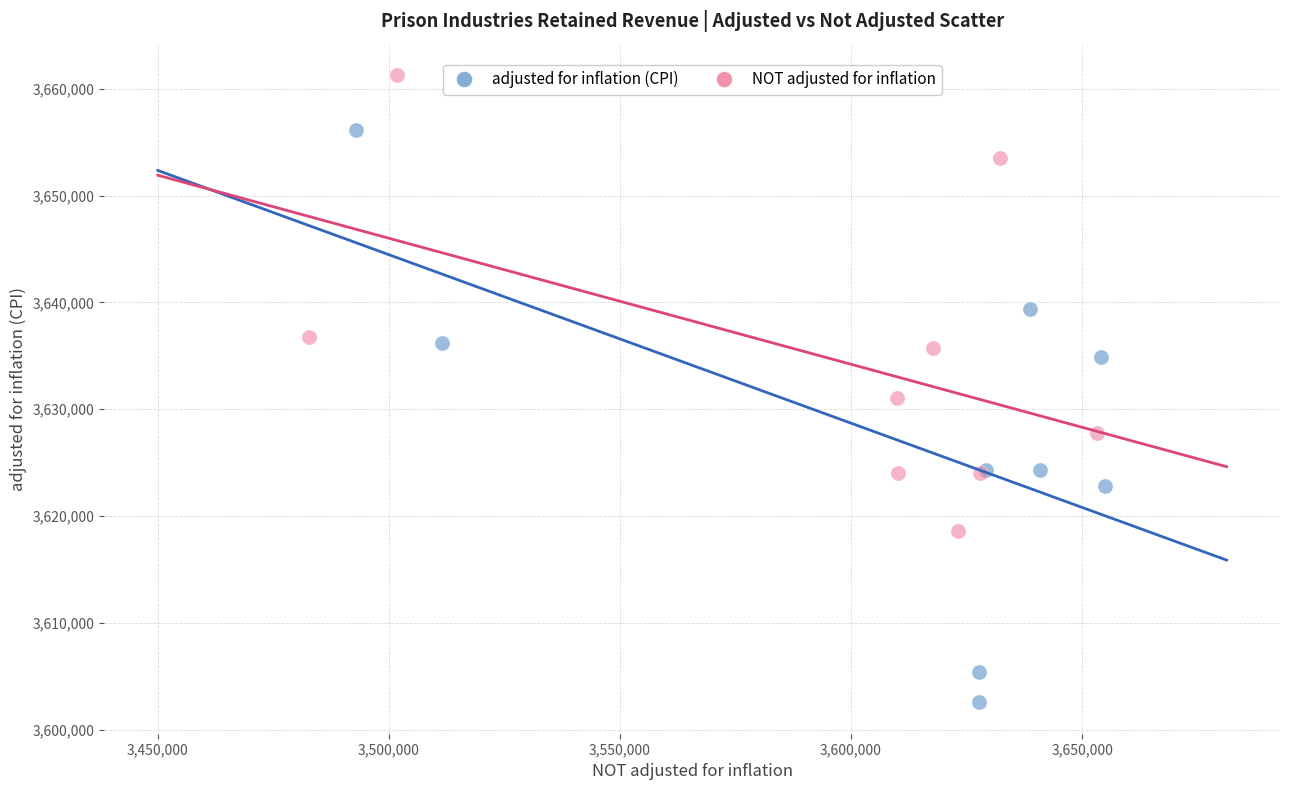

Which series reaches the minimum Y coordinate?

adjusted for inflation (CPI)